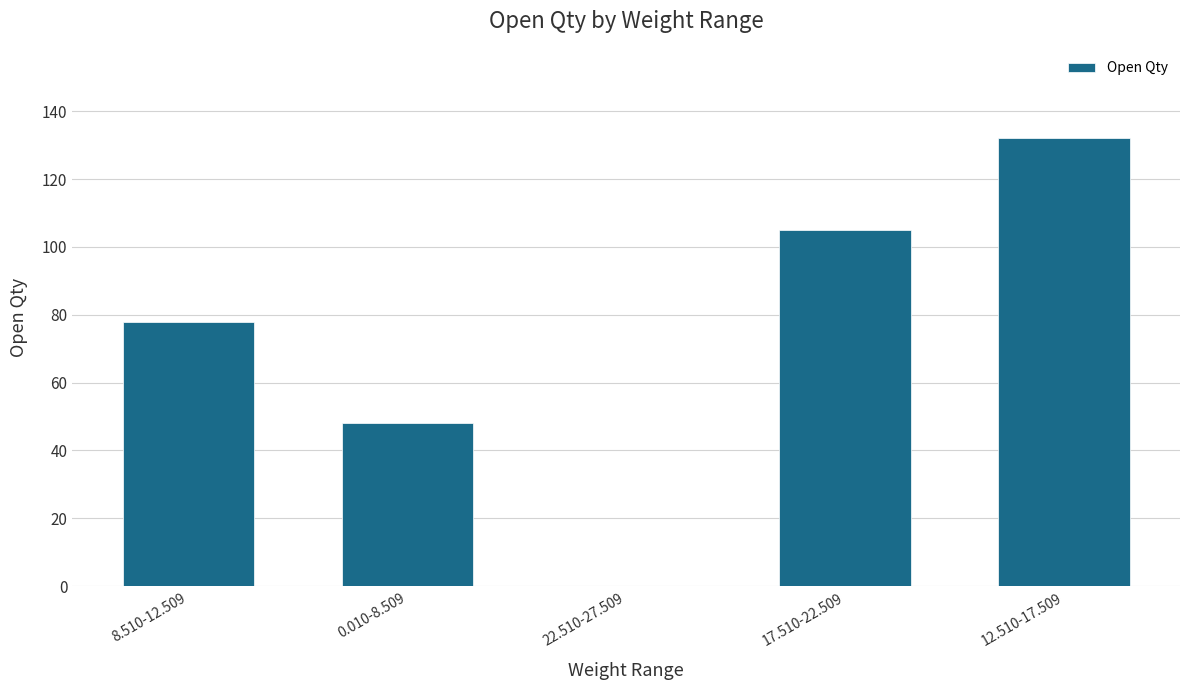

How many data points does each series have?

5